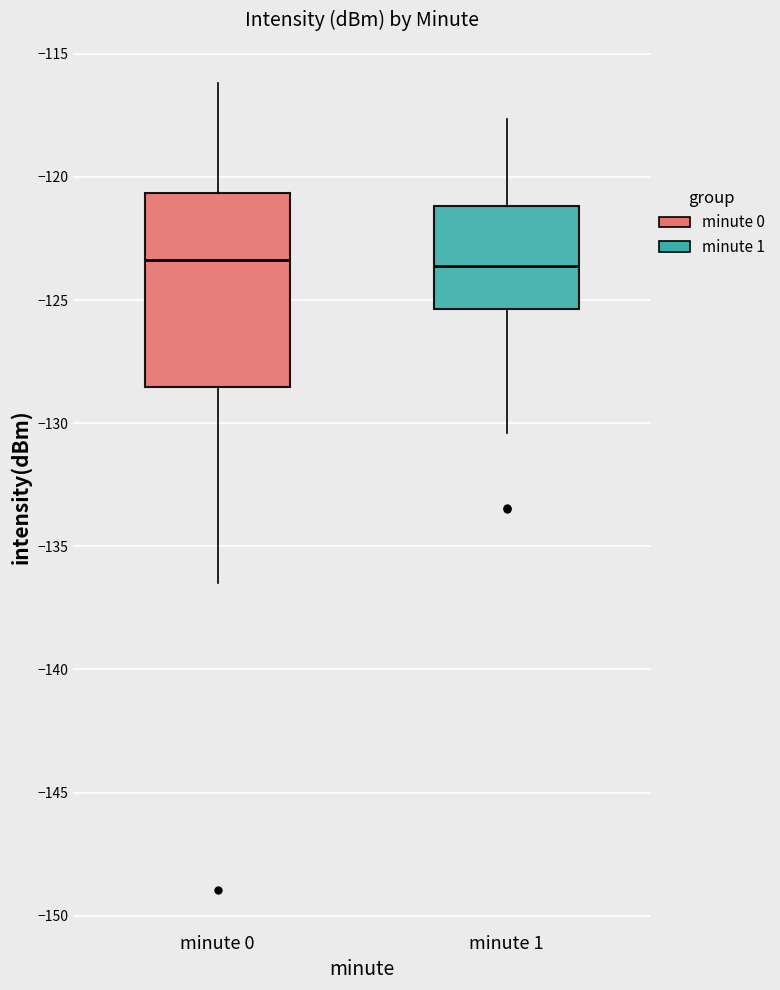

Where does the median line of the box for minute 1 sit on the y-axis? The values are not printed on the chart, so give them approximately, as read against the axis.

-123.5